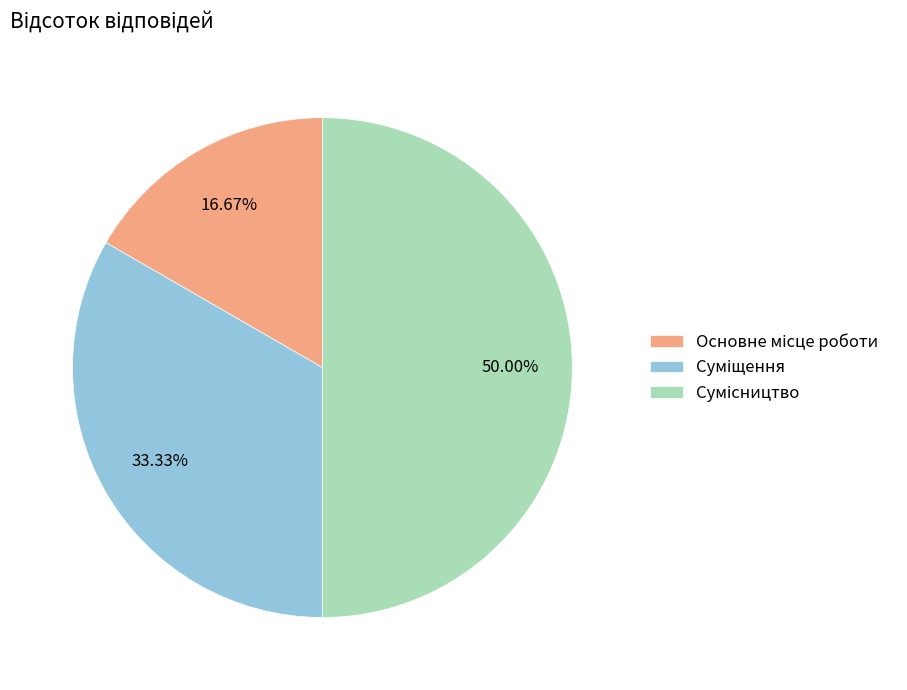

To the nearest percent, what is the average slice percentage?

33%